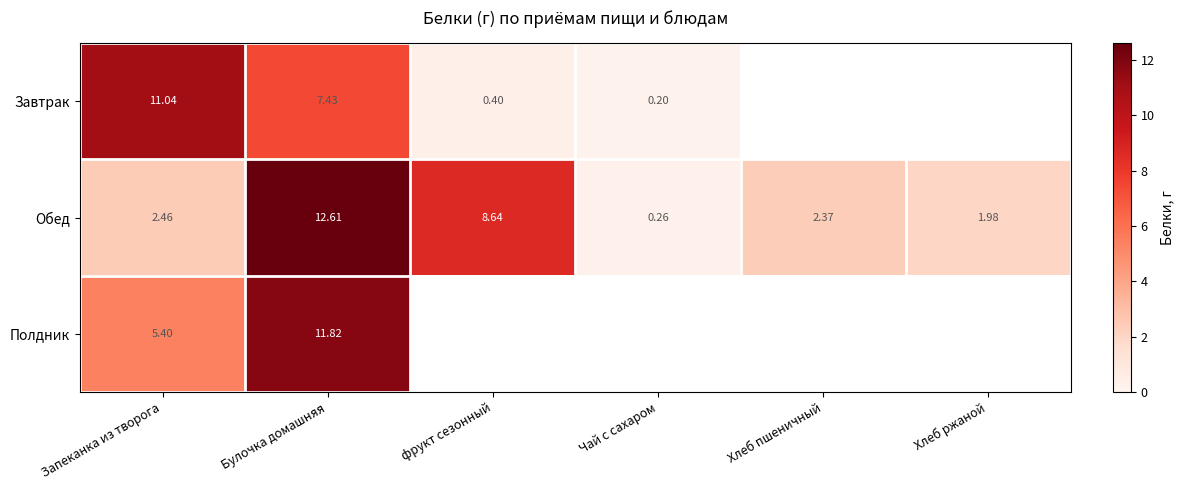

True or false: Завтрак has a value of 0.4 at фрукт сезонный.

True